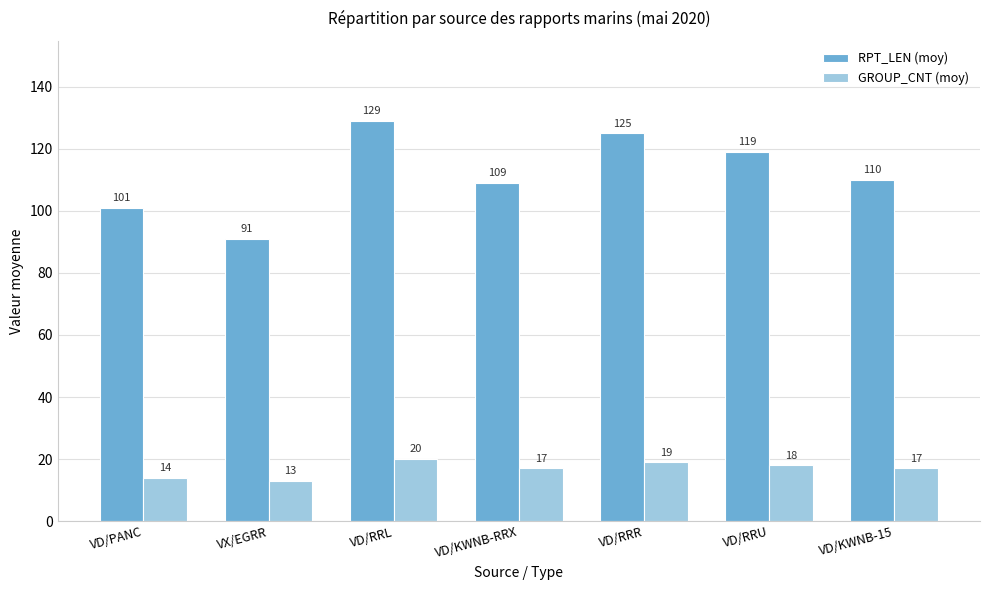

Reading left to right, transcribe all the data shown in this chart.

RPT_LEN (moy): 101	91	129	109	125	119	110
GROUP_CNT (moy): 14	13	20	17	19	18	17